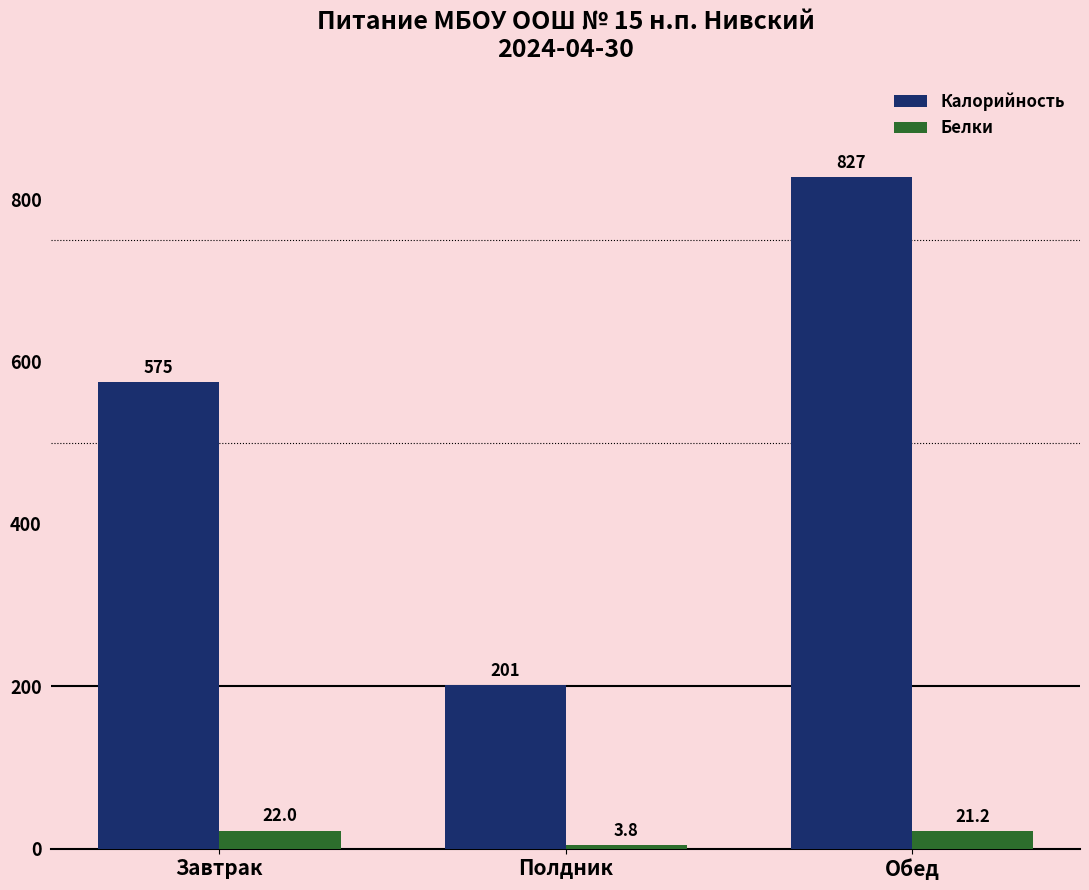

Which label corresponds to the smallest value in the chart?

Полдник